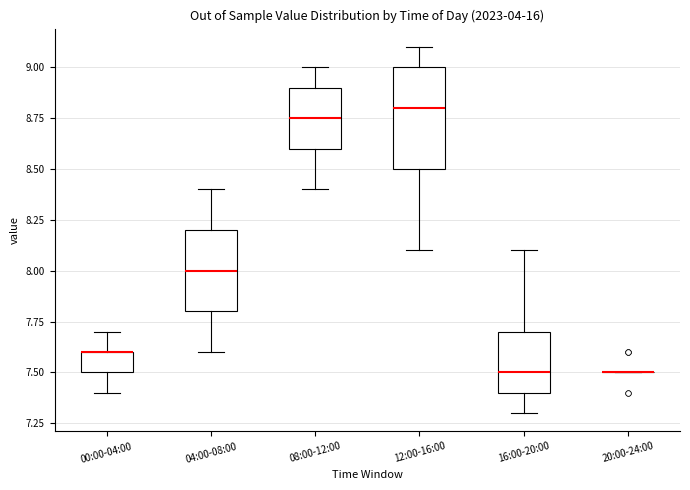

Reading left to right, transcribe this box plot: for each box, give where its median line is, the range the box spans, and where its two whiskers end, as read against the y-axis. The values are not printed on the chart, so give them approximately, as read against the axis.

00:00-04:00: median 7.60 (drawn on the box's upper edge), box 7.50 to 7.60, whiskers 7.40 to 7.70
04:00-08:00: median 8.00, box 7.80 to 8.20, whiskers 7.60 to 8.40
08:00-12:00: median 8.75, box 8.60 to 8.90, whiskers 8.40 to 9.00
12:00-16:00: median 8.80, box 8.50 to 9.00, whiskers 8.10 to 9.10
16:00-20:00: median 7.50, box 7.40 to 7.70, whiskers 7.30 to 8.10
20:00-24:00: box collapsed to a line at 7.50, whiskers 7.50 to 7.50